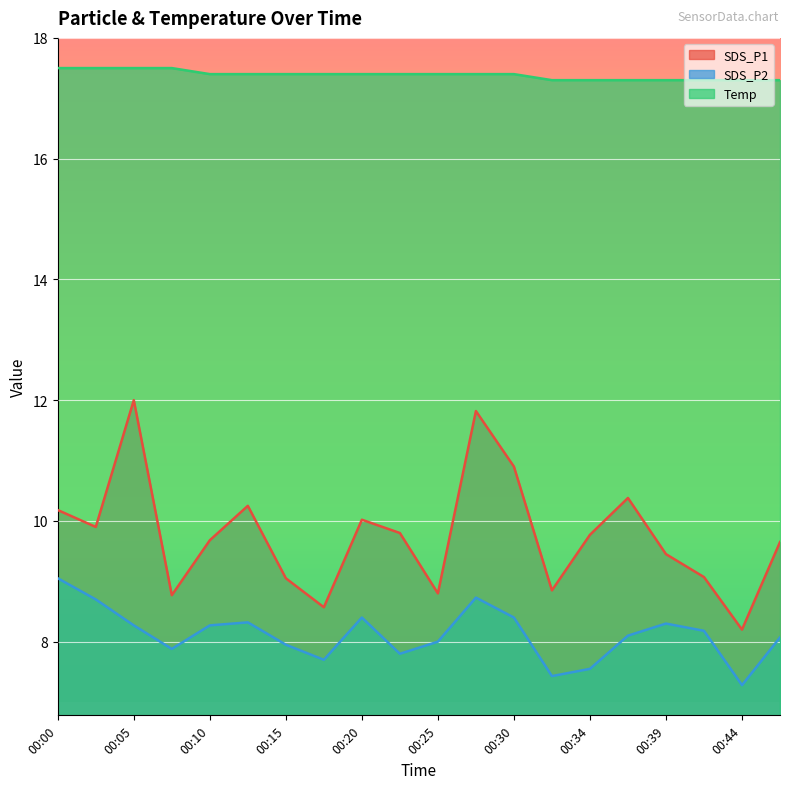

What value does the SDS_P1 series have at 00:17?

8.6